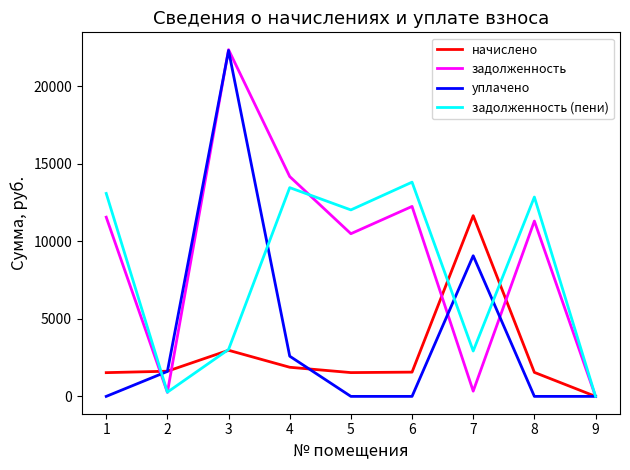

What is the maximum value for уплачено?

22305.4